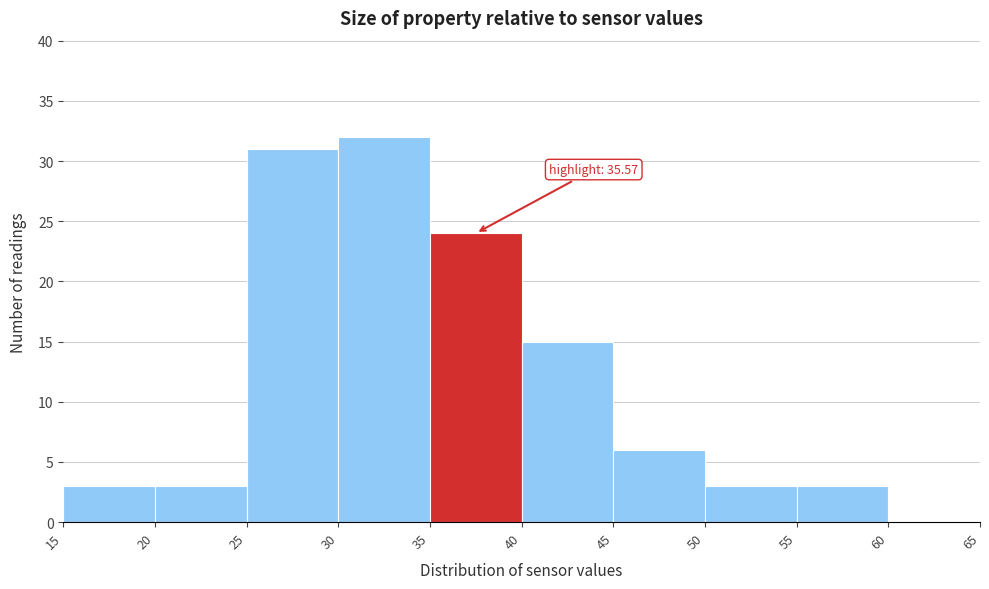

Over which range of the x-axis is the bar tallest?

30 to 35